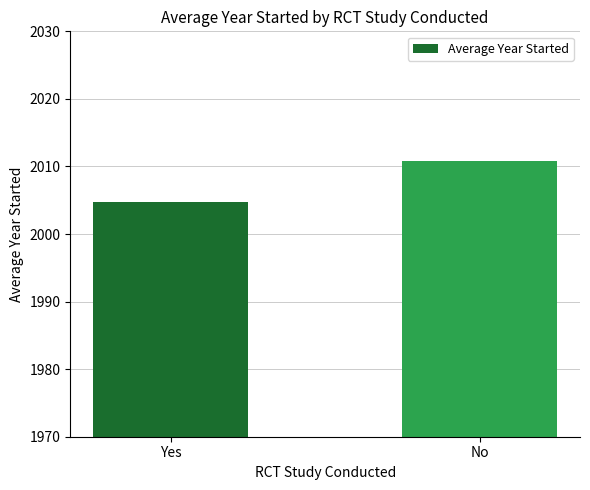

What is the sum of all values?

4015.6